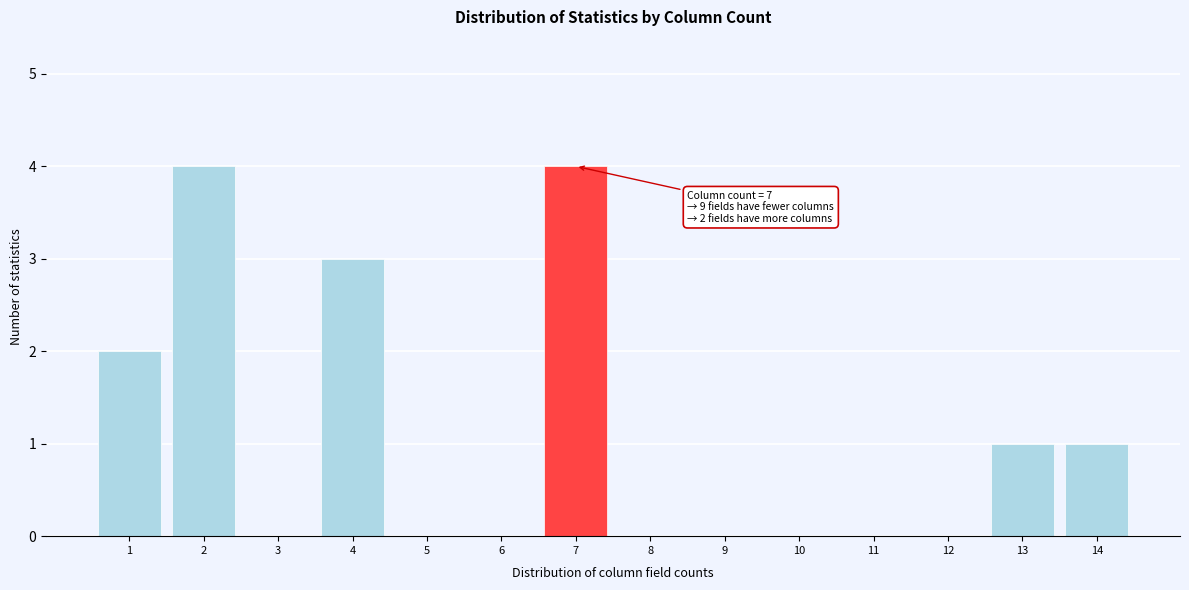

Reading left to right, list all the values displayed in this chart.

1=2	2=4	3=0	4=3	5=0	6=0	7=4	8=0	9=0	10=0	11=0	12=0	13=1	14=1